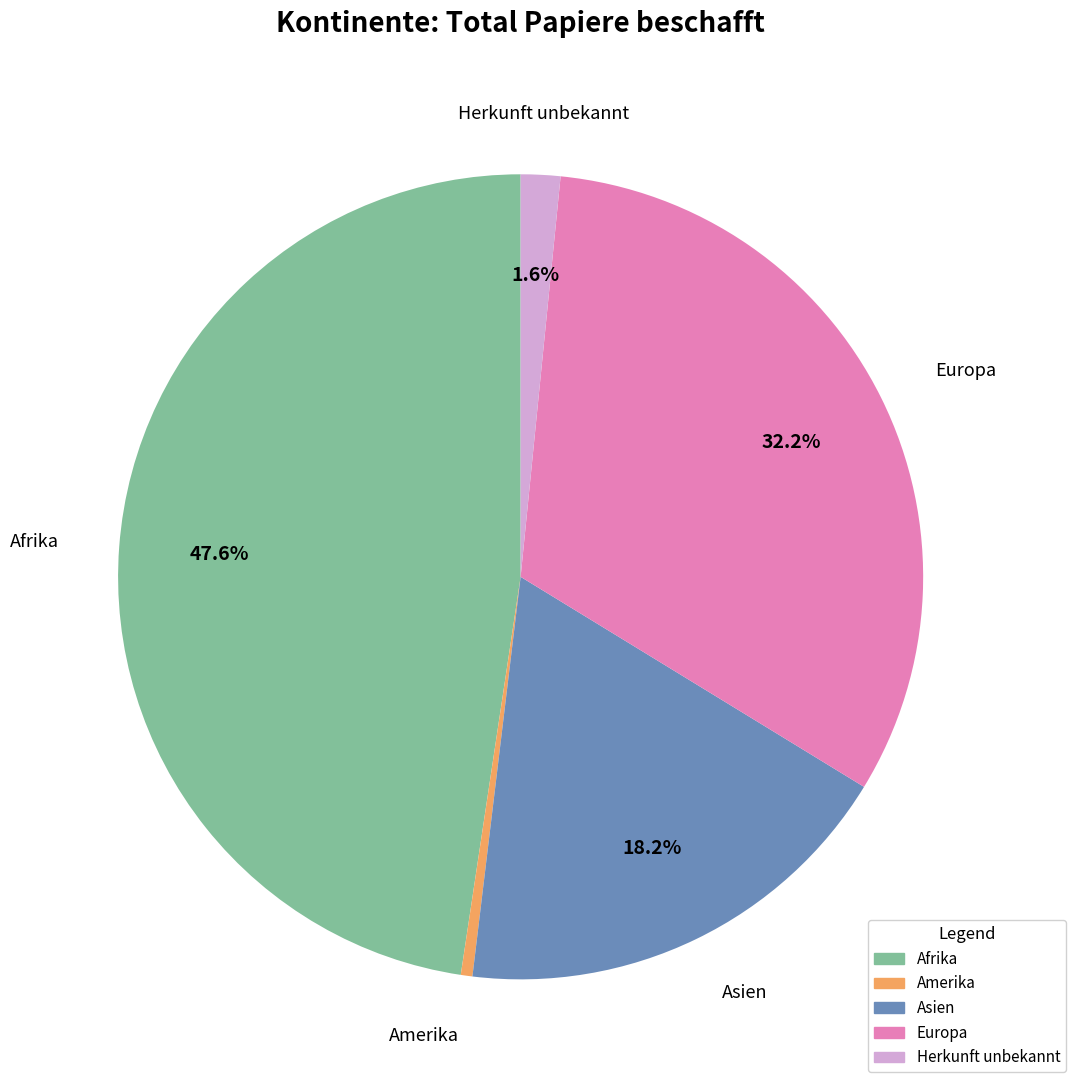

How many segments does this pie chart have?

5